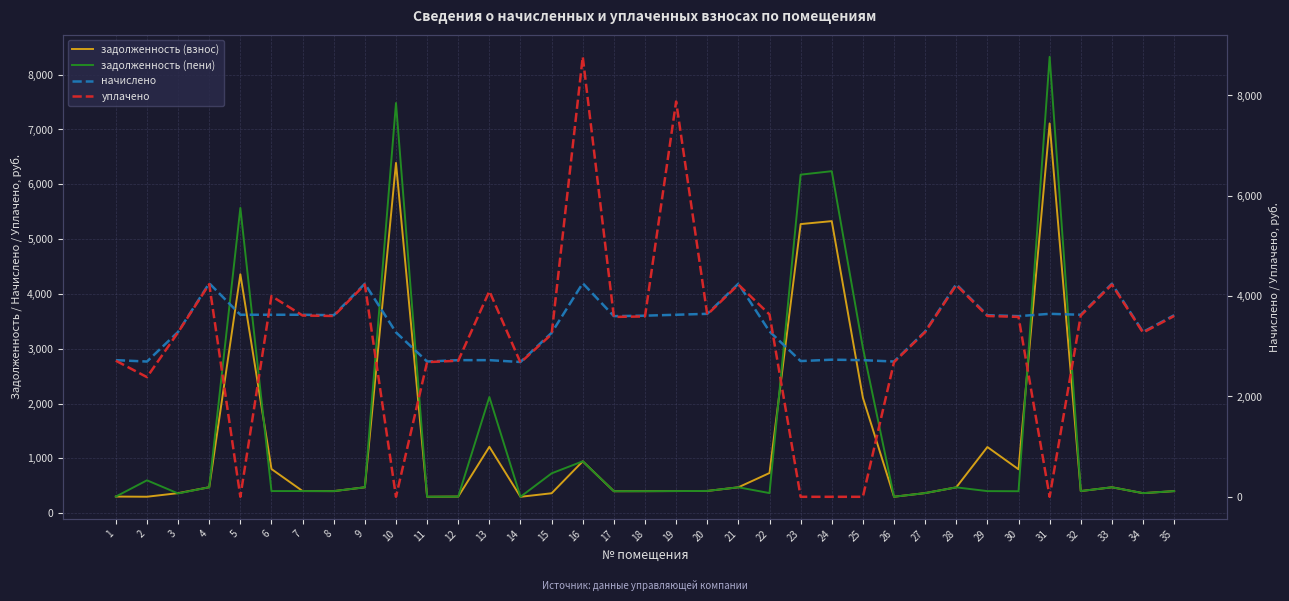

Is it true that начислено equals 4999.6 at 20?

False